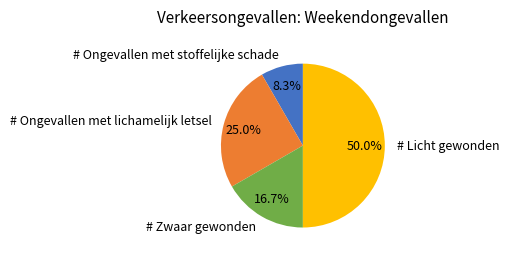

To the nearest percent, what percentage of the pie is # Licht gewonden?

50%